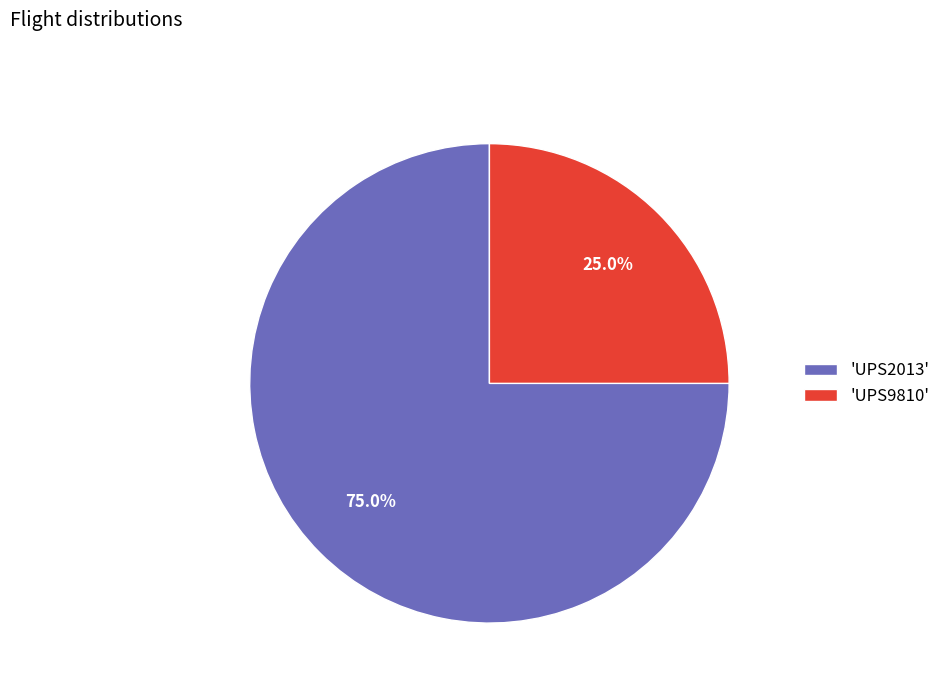

To the nearest percent, what is the average slice percentage?

50%